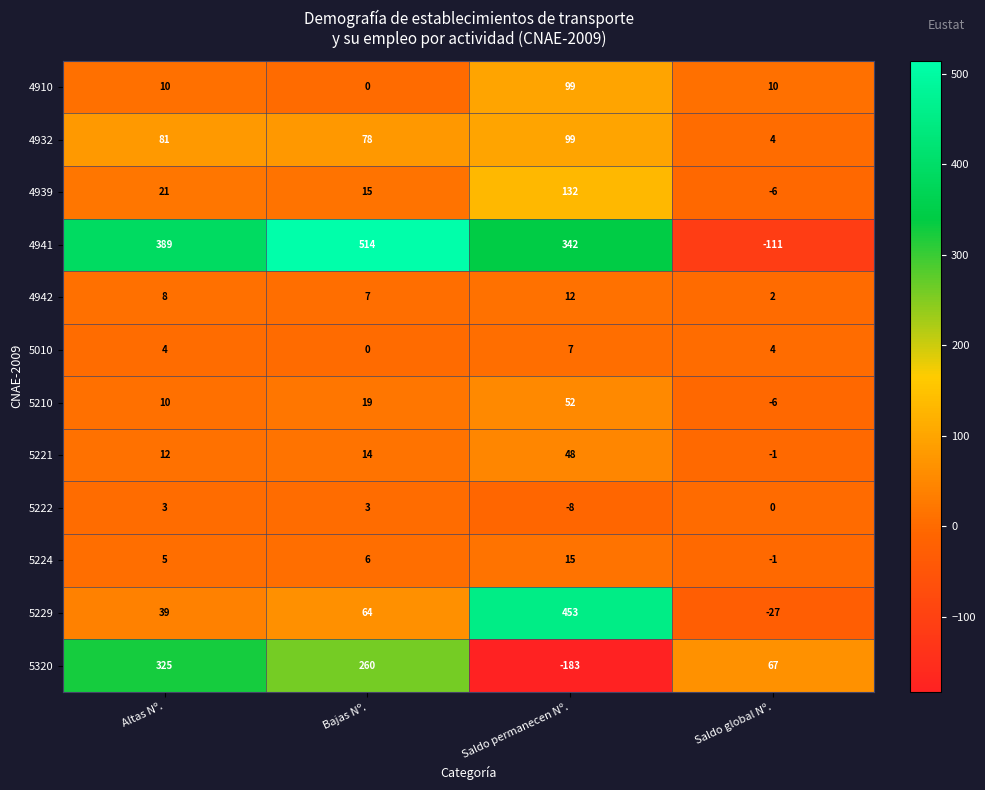

Count the number of data series in this chart.

12